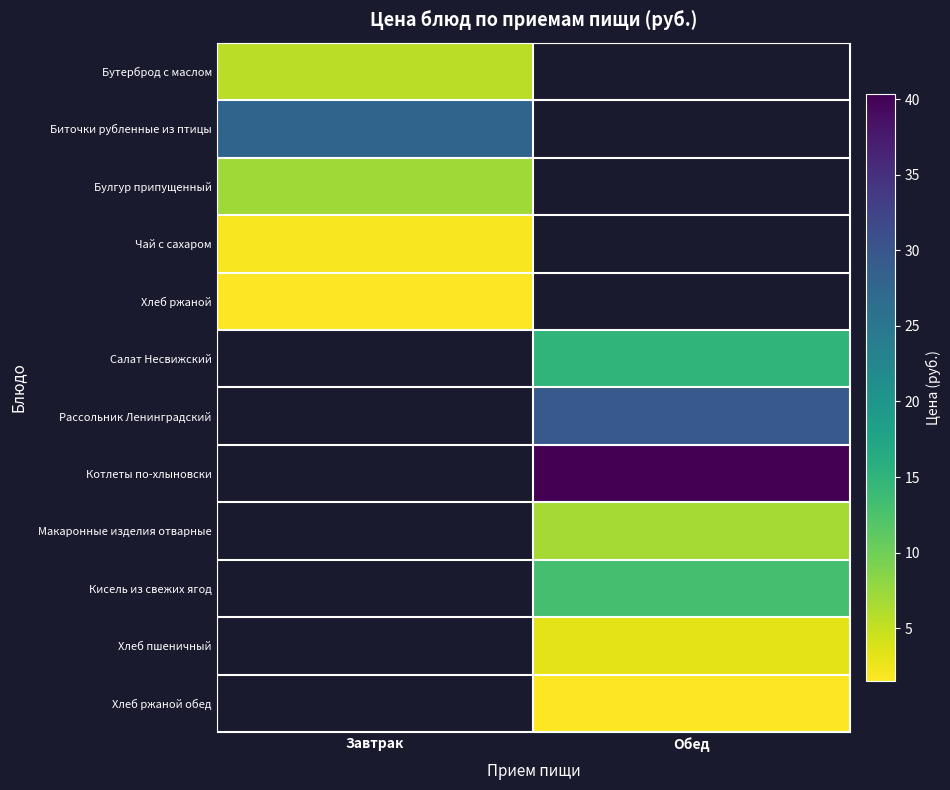

Which label corresponds to the largest value in the chart?

Обед